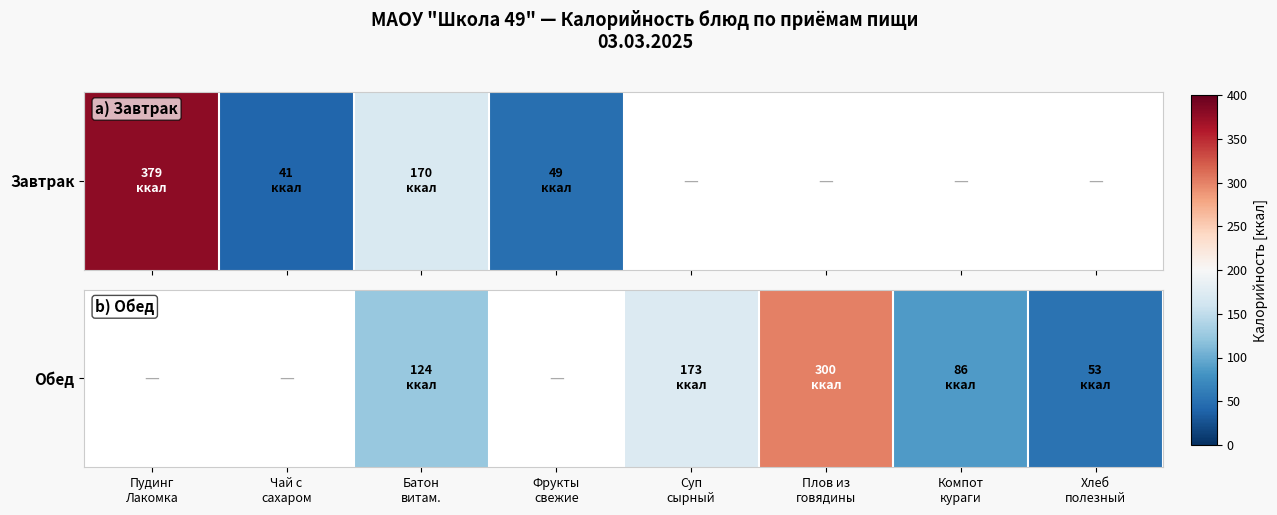

The value at Батон
витам. is 204.4. True or false?

False